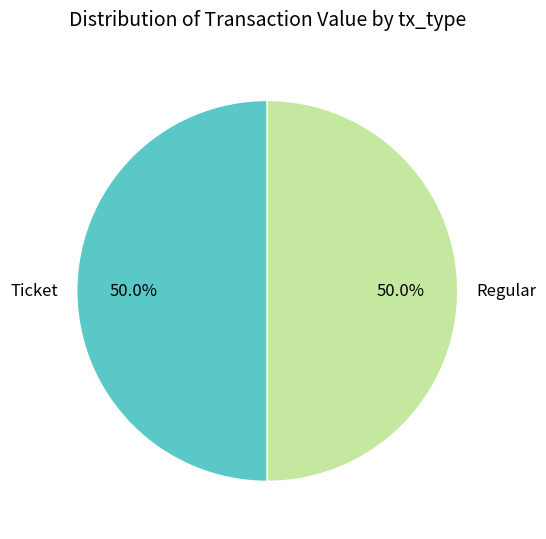

Count the number of slices in the pie.

2